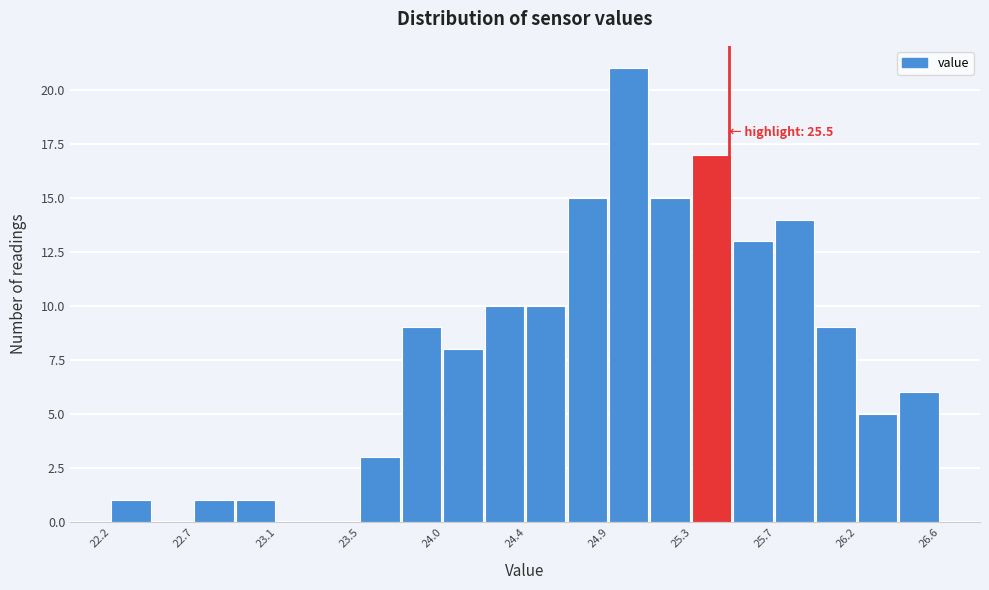

Which range on the x-axis has the tallest bar?

24.85 to 25.10